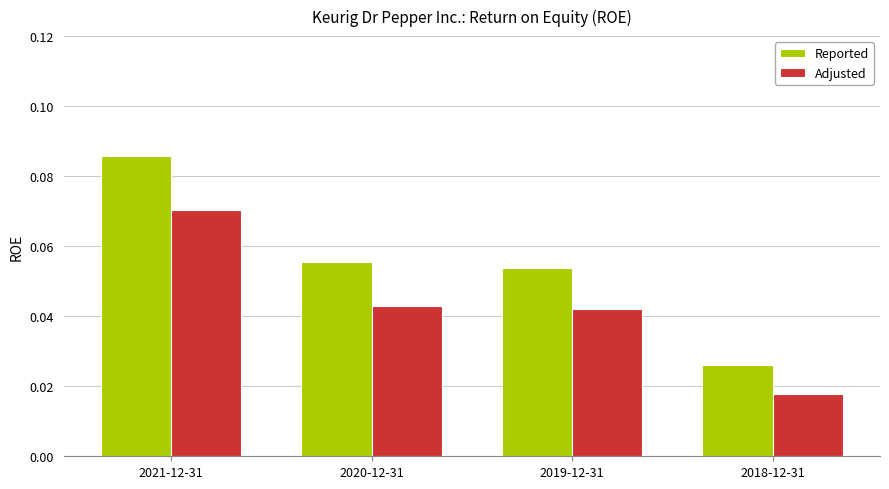

Does the chart contain any negative values?

No